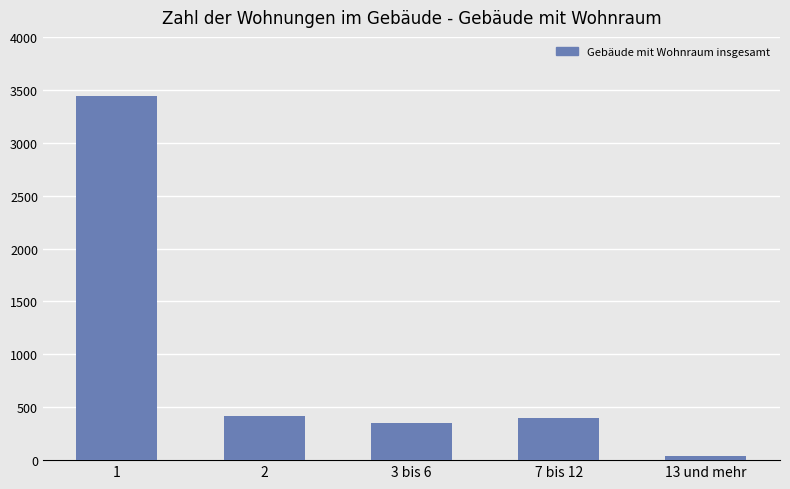

Does the chart contain stacked bars?

No